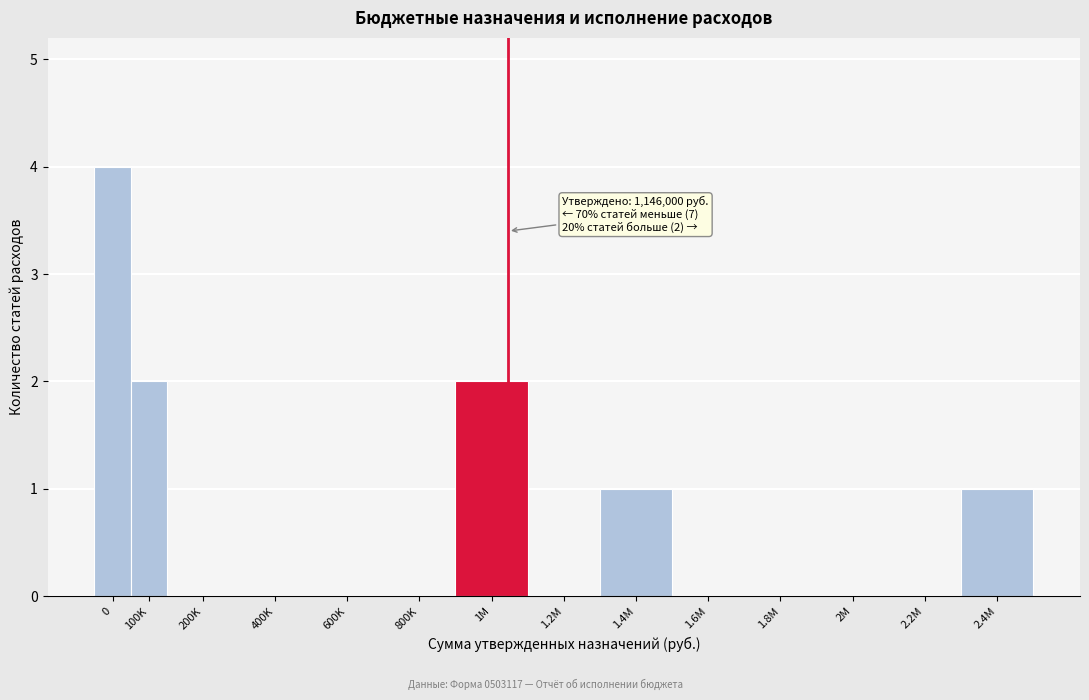

Reading left to right, what are all the values shown in this chart?

0=4	100K=2	200K=0	400K=0	600K=0	800K=0	1M=2	1.2M=0	1.4M=1	1.6M=0	1.8M=0	2M=0	2.2M=0	2.4M=1